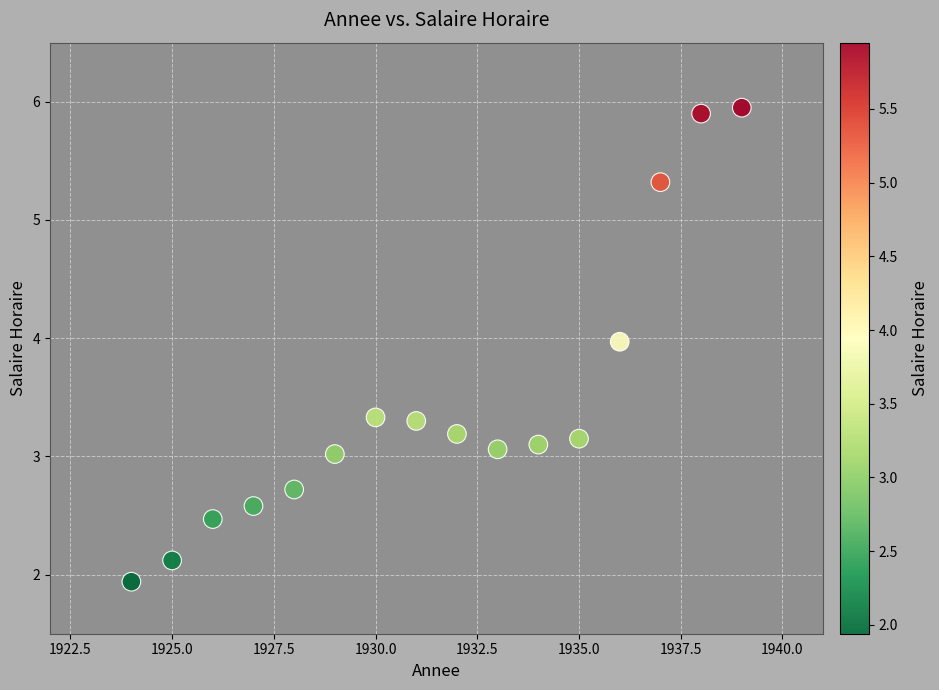

What is the range of X values (max minus min)?

15.0